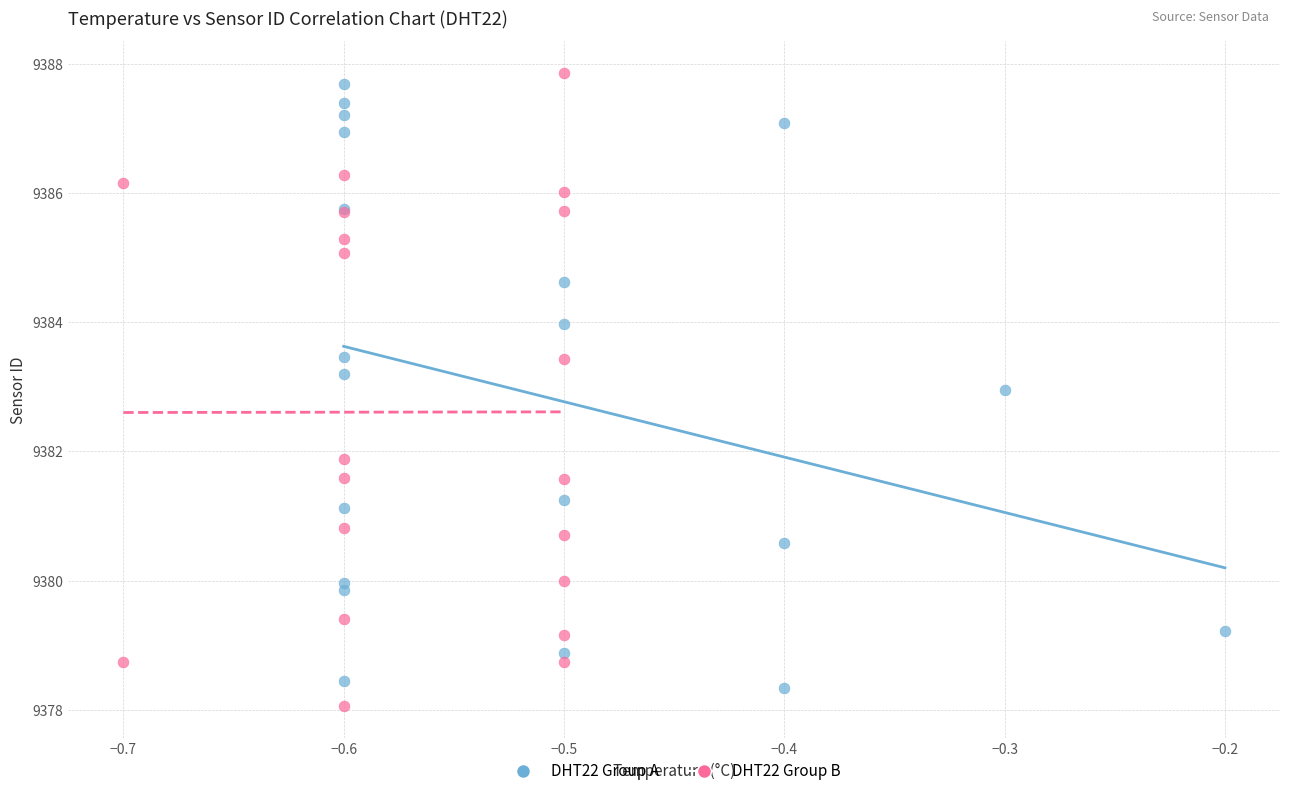

Which series contains the highest Y value?

DHT22 Group B